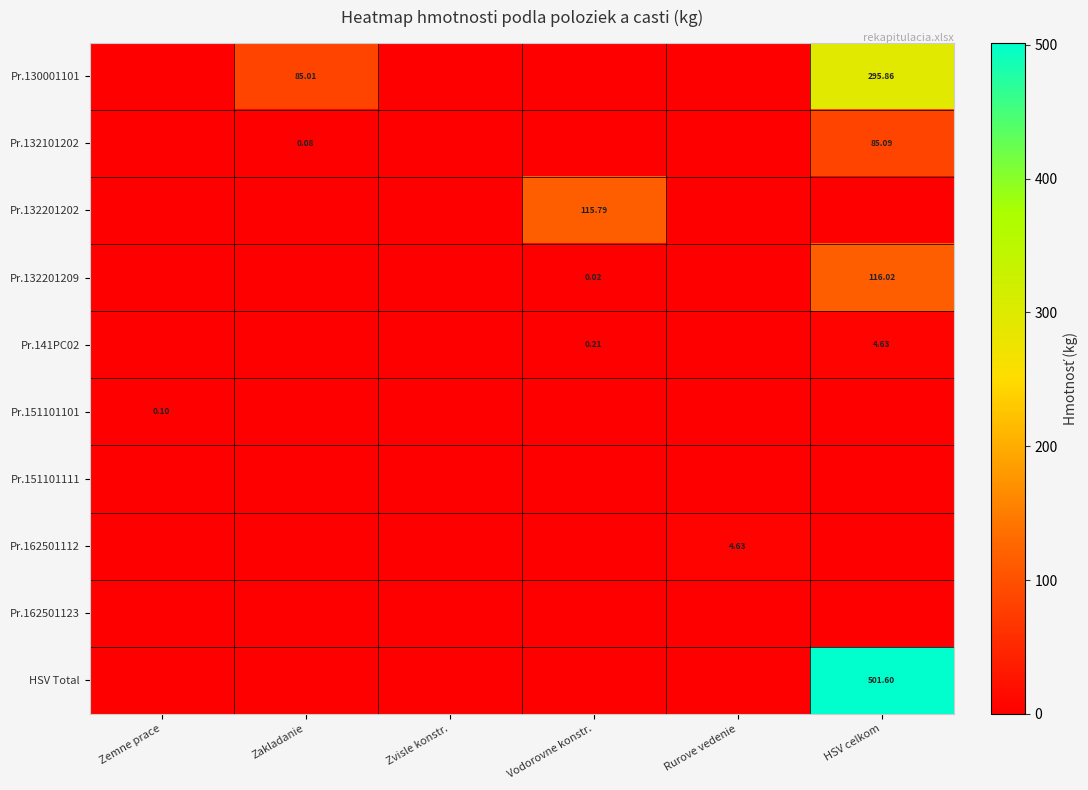

True or false: Pr.132201202 has a value of 0.0 at HSV celkom.

True